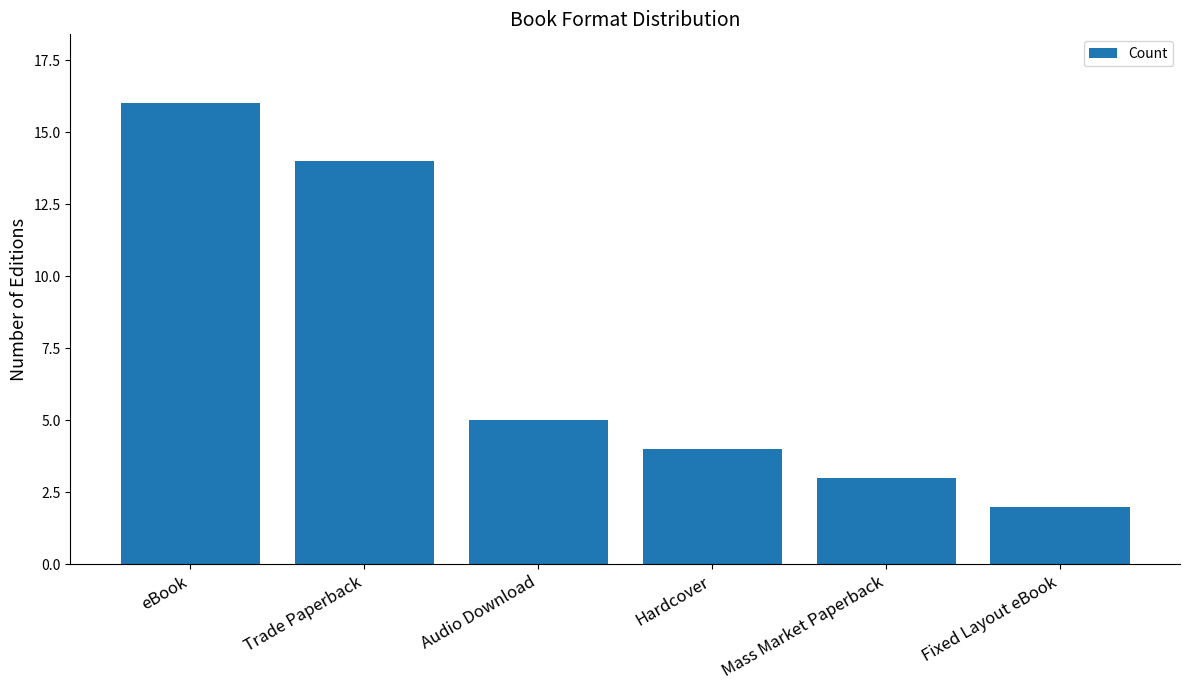

Approximately how many times larger is the value at eBook compared to Trade Paperback?

1.1